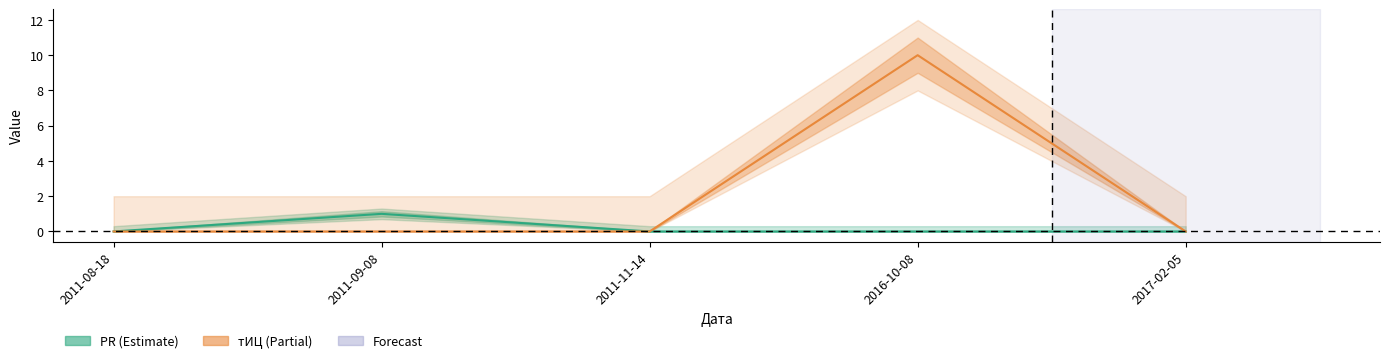

True or false: тИЦ and PR cross at least once.

False